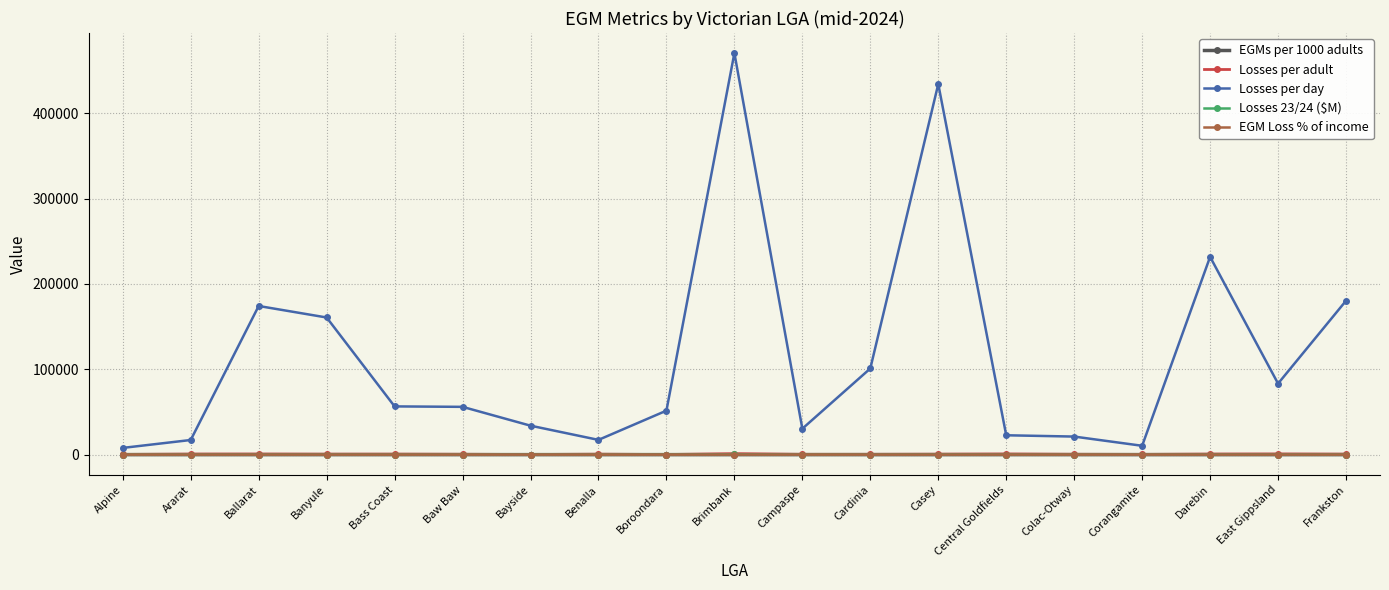

Is it true that Losses per day equals 10371.0 at Corangamite?

True